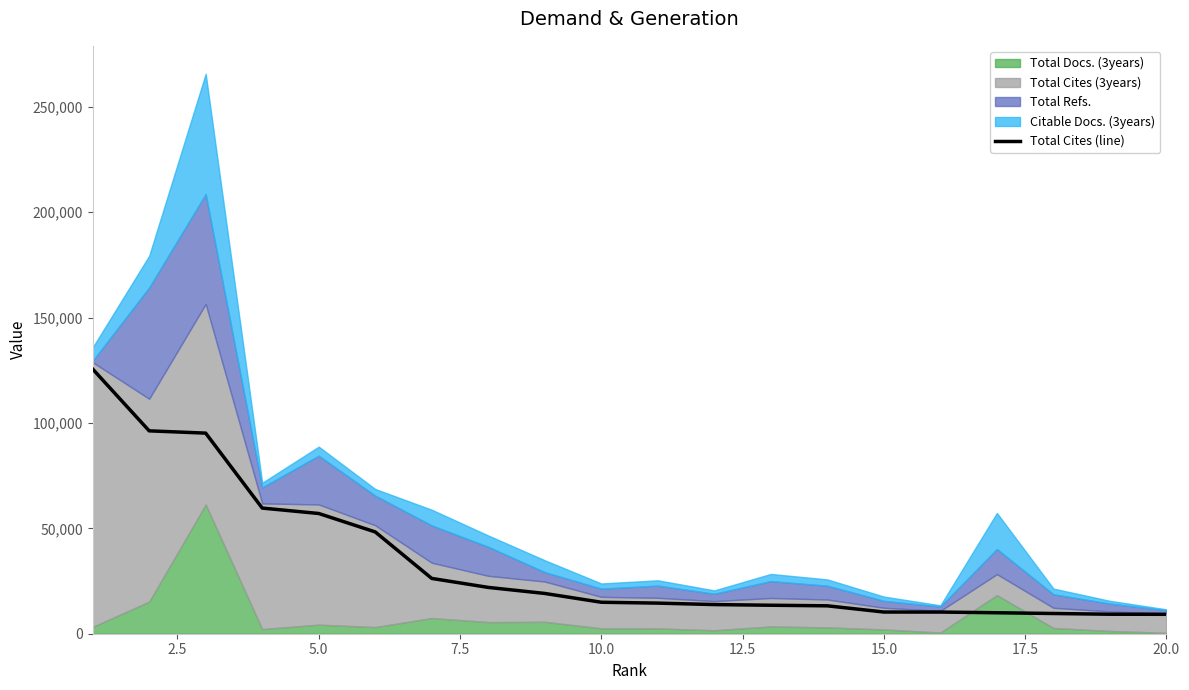

What is the lowest value of the Total Cites (line) series?

9213